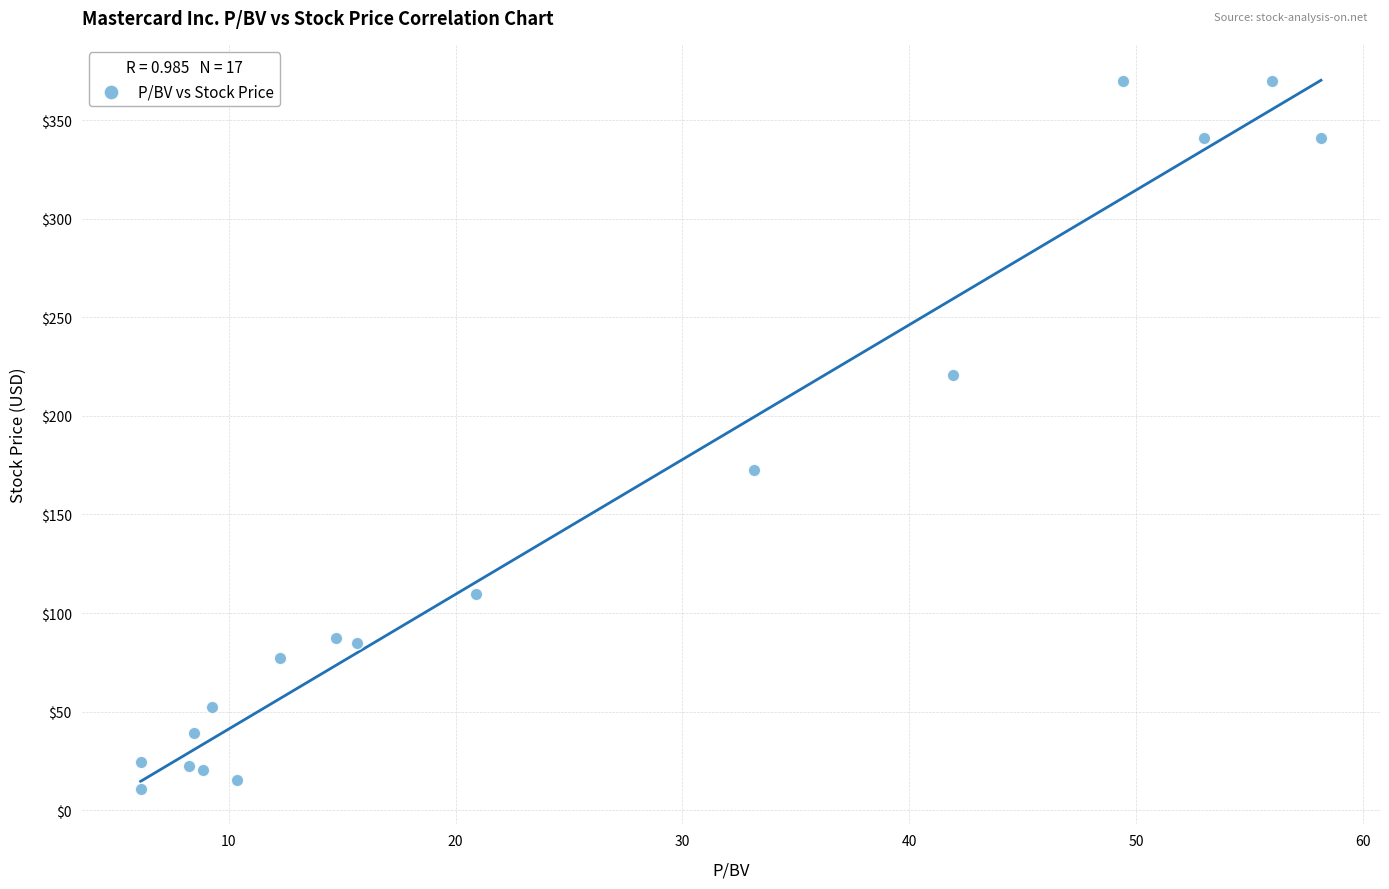

What Y value in the scatter plot is closest to 190?

172.5